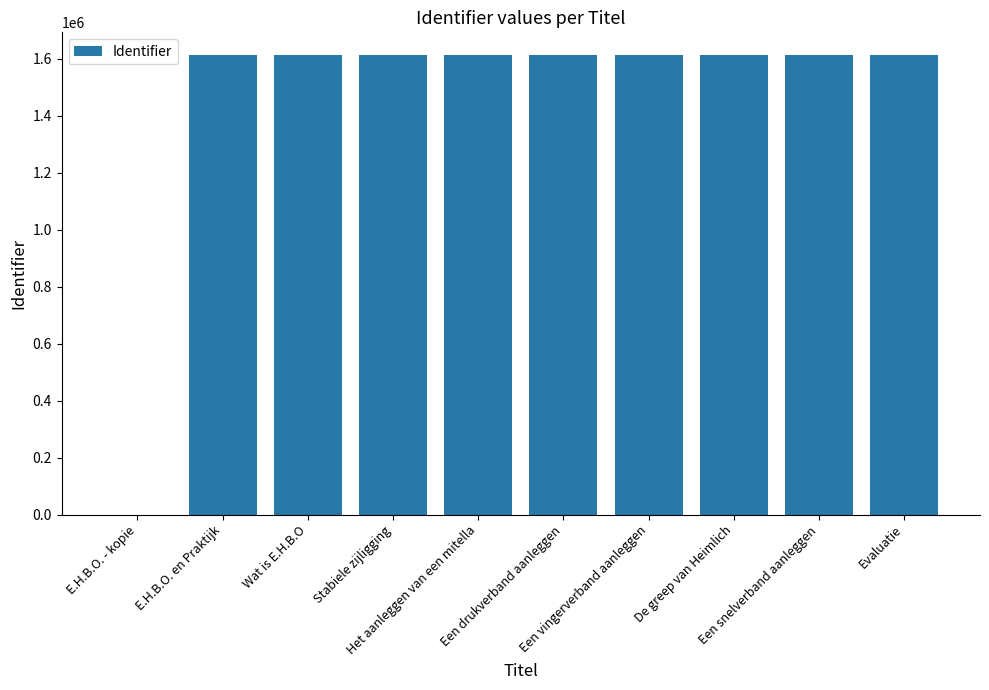

Between Evaluatie and E.H.B.O. - kopie, which is larger?

Evaluatie